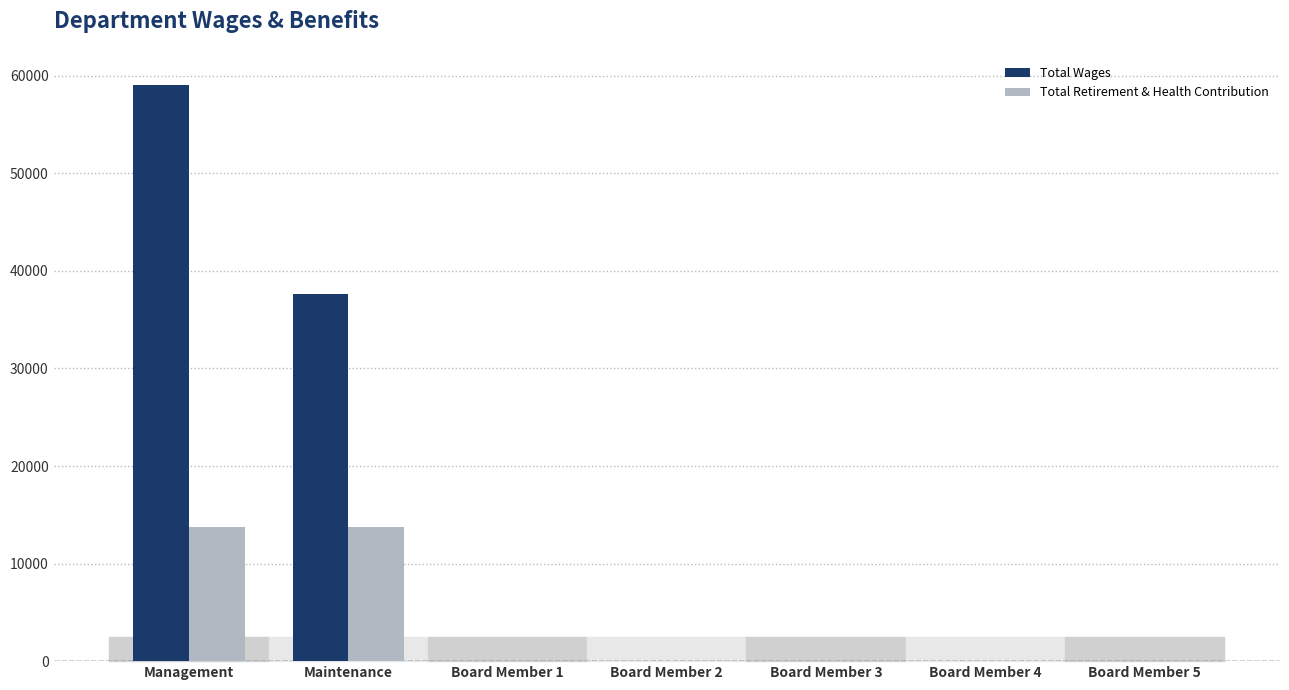

Reading right to left, transcribe all the data shown in this chart.

Total Wages: 0	0	0	0	0	37656	59090
Total Retirement & Health Contribution: 0	0	0	0	0	13764	13764